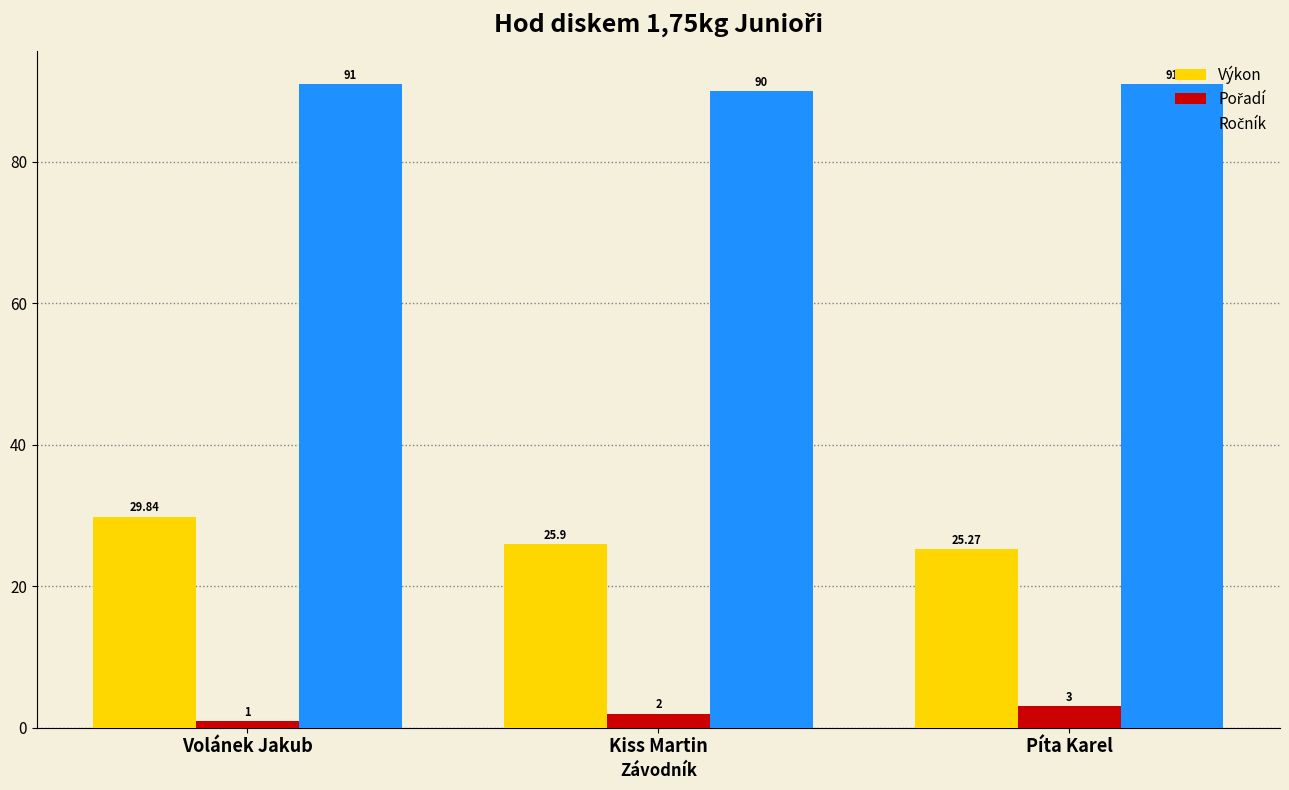

Which series changed the most between Volánek Jakub and Kiss Martin?

Výkon